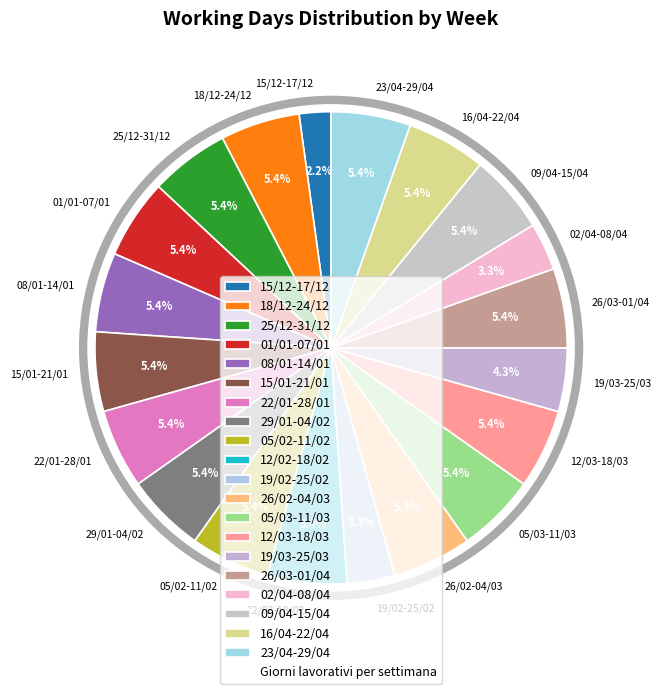

To the nearest percent, what is the difference between the largest and smallest slice percentages?

3%